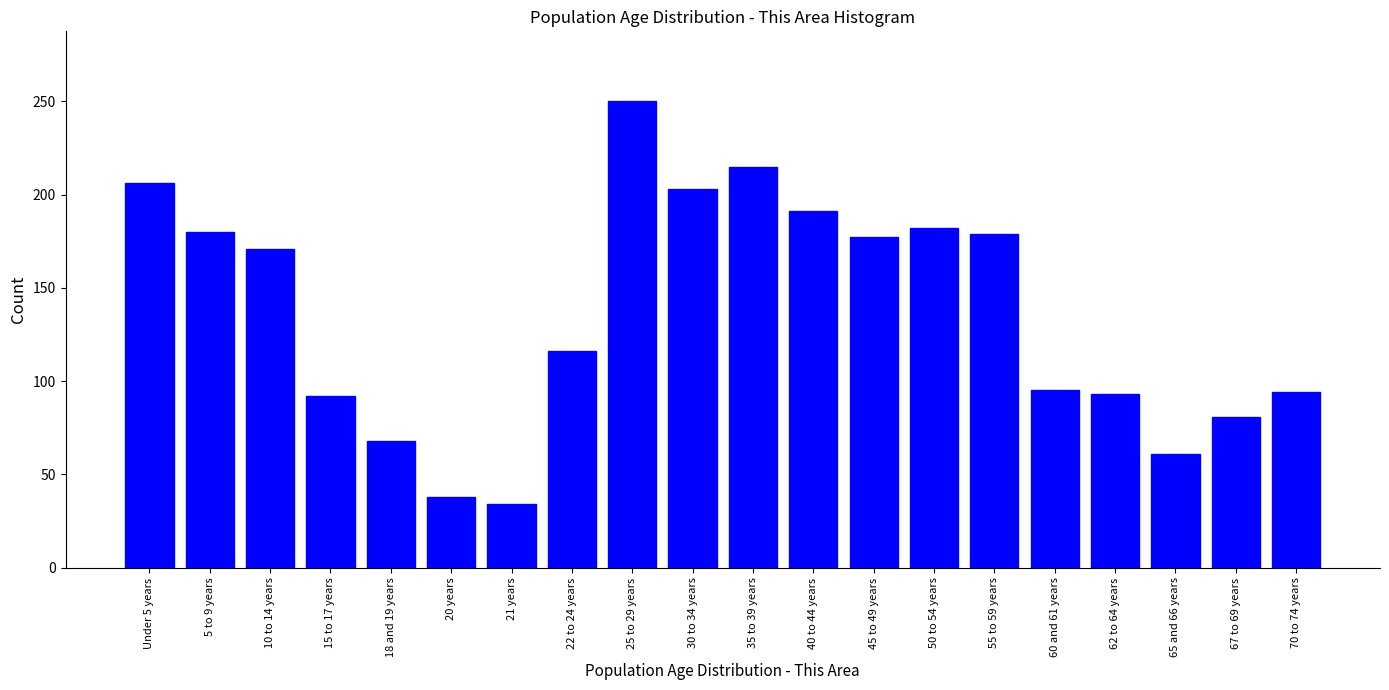

At which category does the chart reach its peak across all series?

25 to 29 years